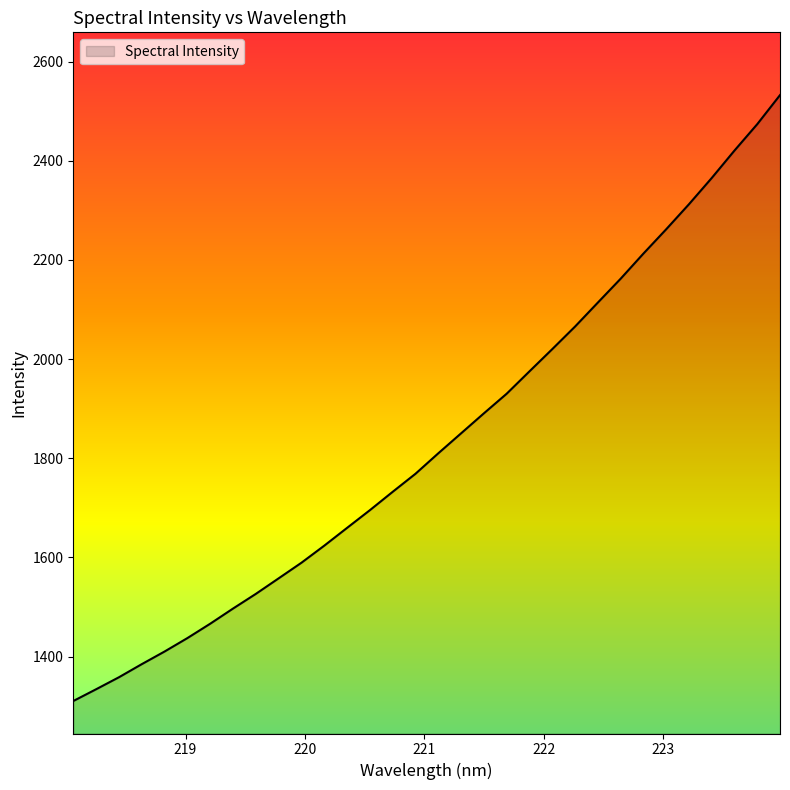

What is the difference between the maximum and minimum values?

1222.3